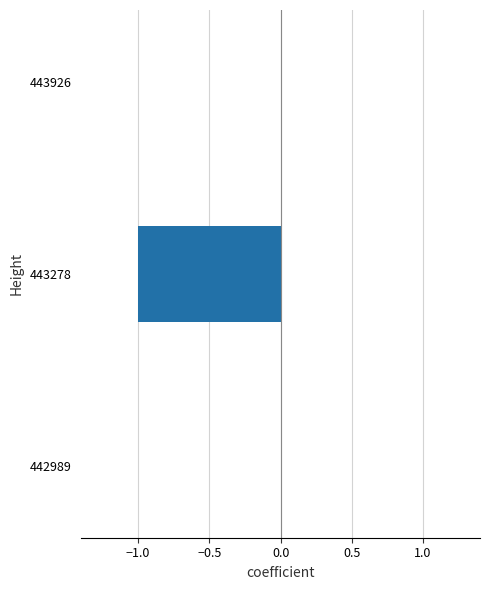

Which has a higher value, 443278 or 443926?

443926